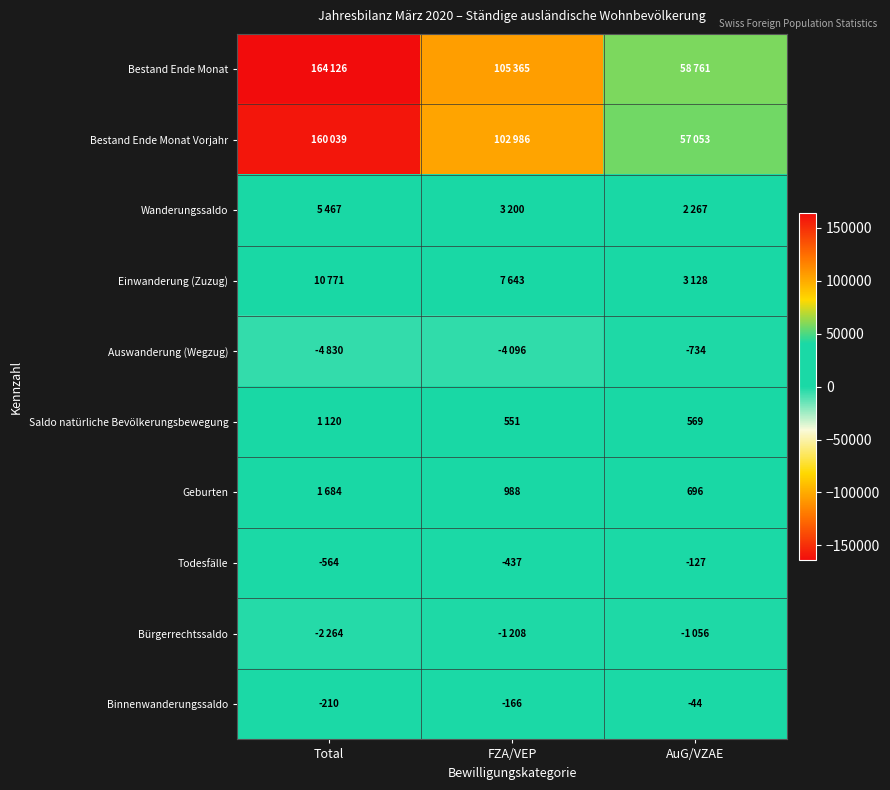

What is the difference between the maximum and minimum values in the Binnenwanderungssaldo series?

166